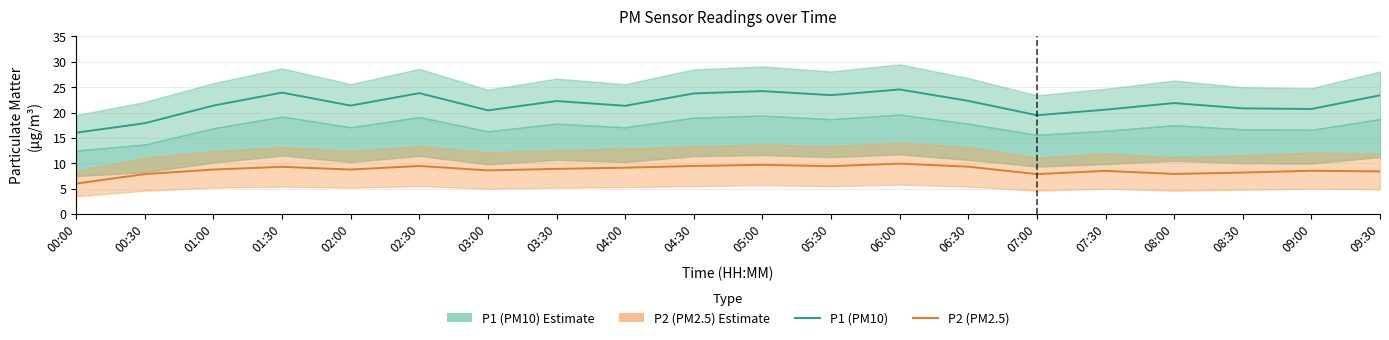

What are all the series names shown in the legend?

P1 (PM10), P2 (PM2.5)